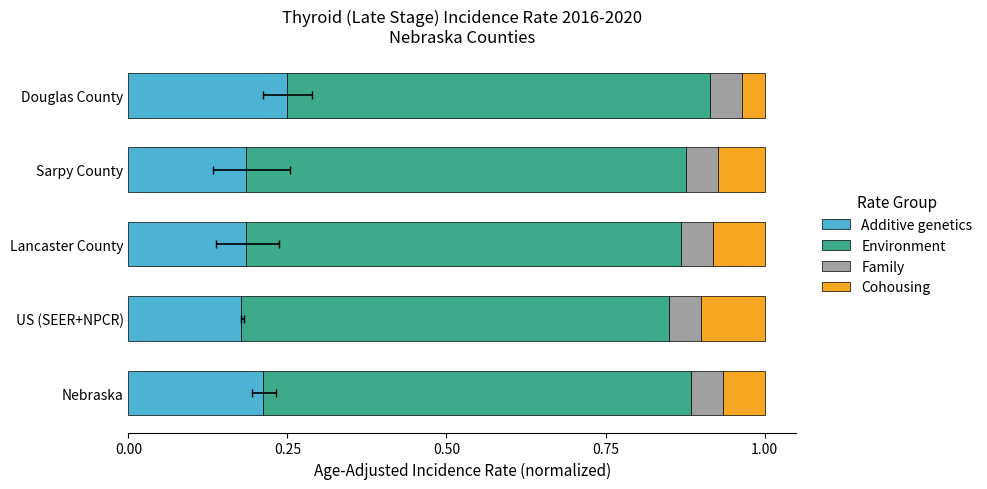

At how many categories does at least one series exceed 0?

5